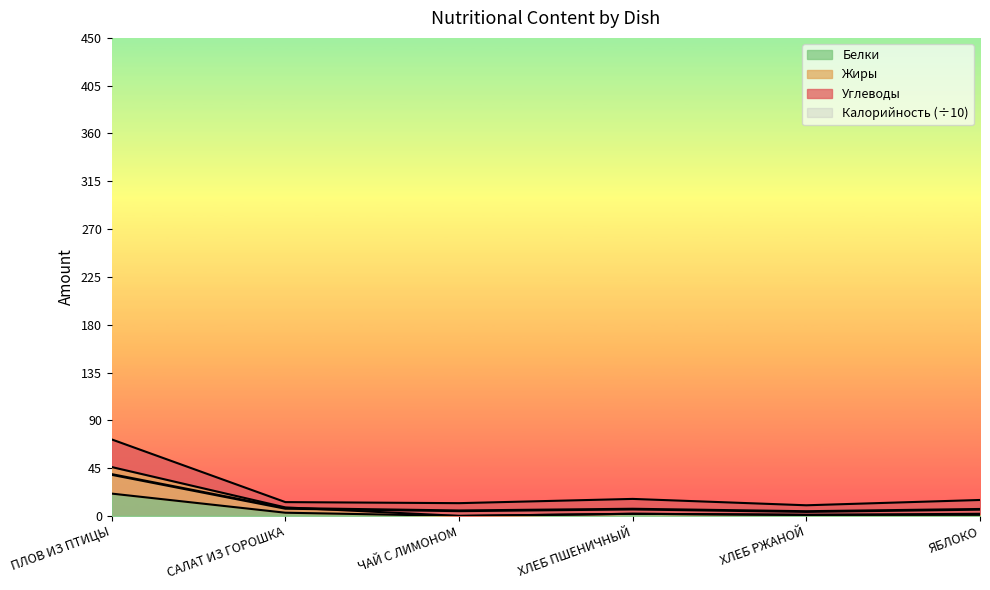

Is it true that Калорийность equals 6.2 at ЯБЛОКО?

True